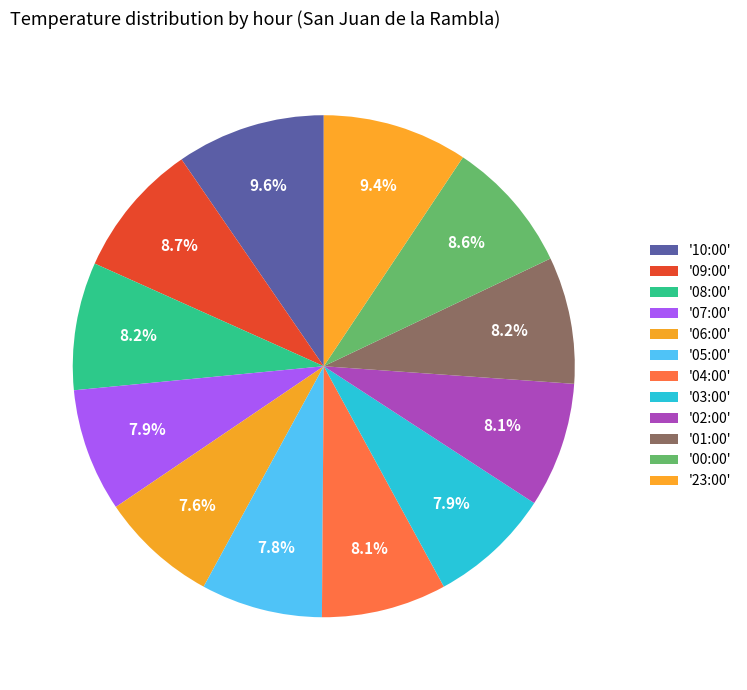

How many slices are in this pie chart?

12